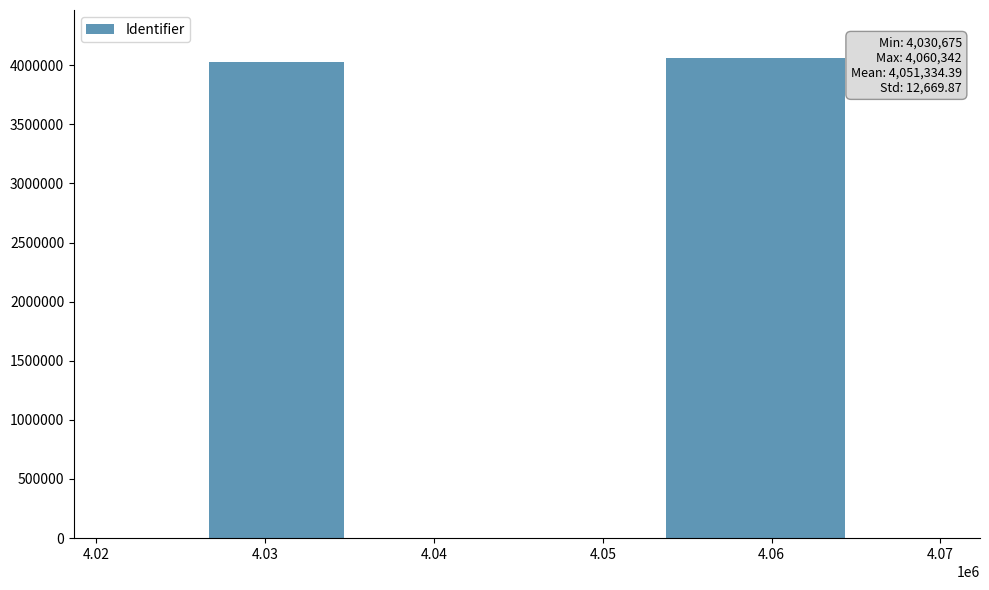

What is the greatest value displayed?

4060342